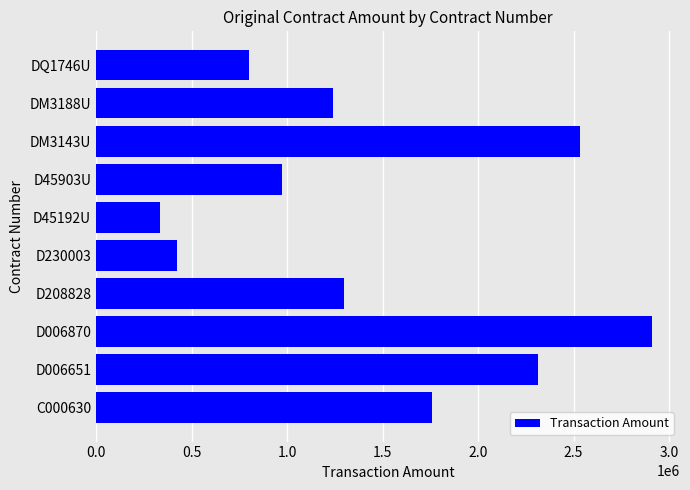

Which has a higher value, D230003 or D006651?

D006651